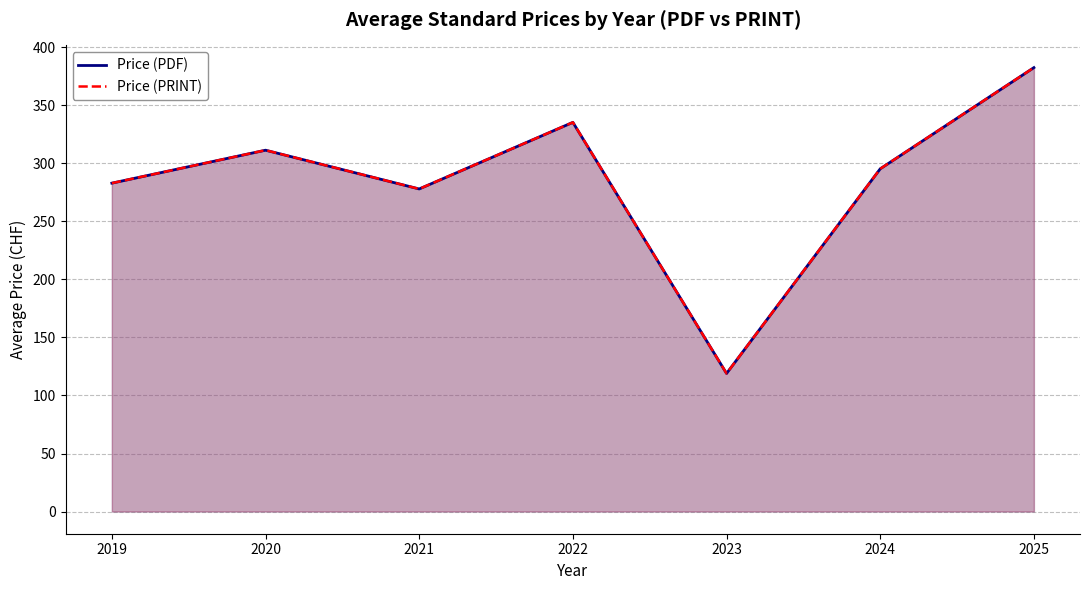

In Price (PDF), how many points are higher than both neighbors (excluding endpoints)?

2